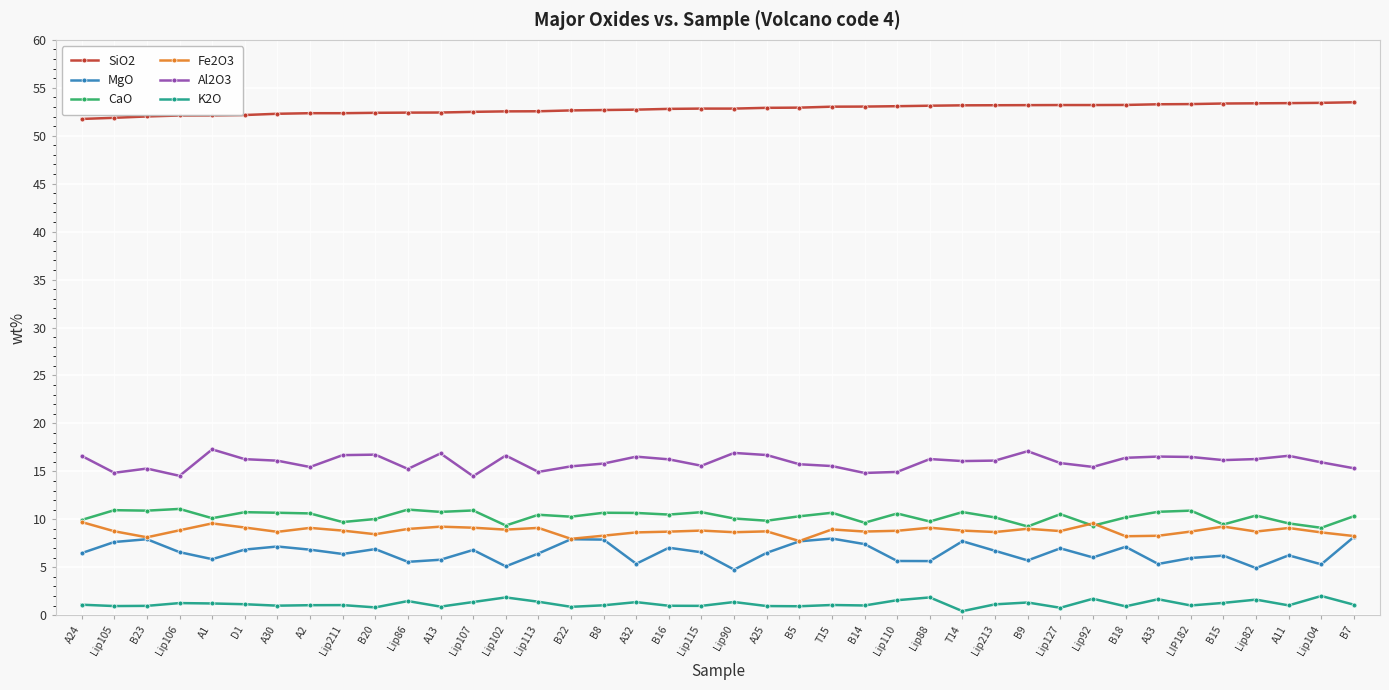

What is the difference between the maximum and minimum values in the Fe2O3 series?

2.0